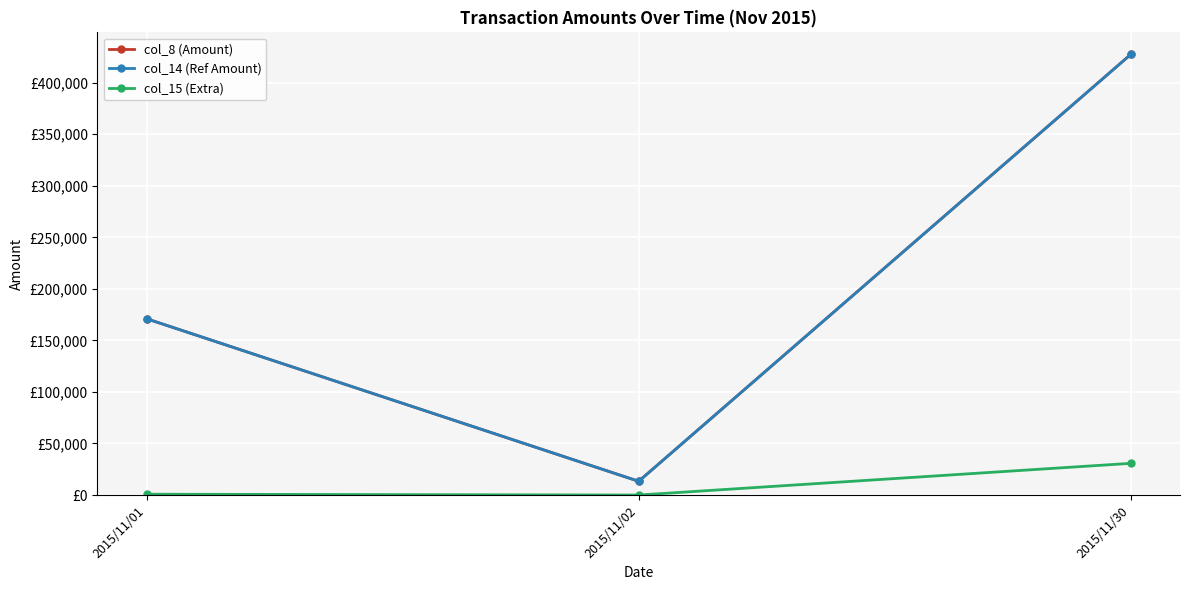

Is this an area chart (filled region under the line)?

No